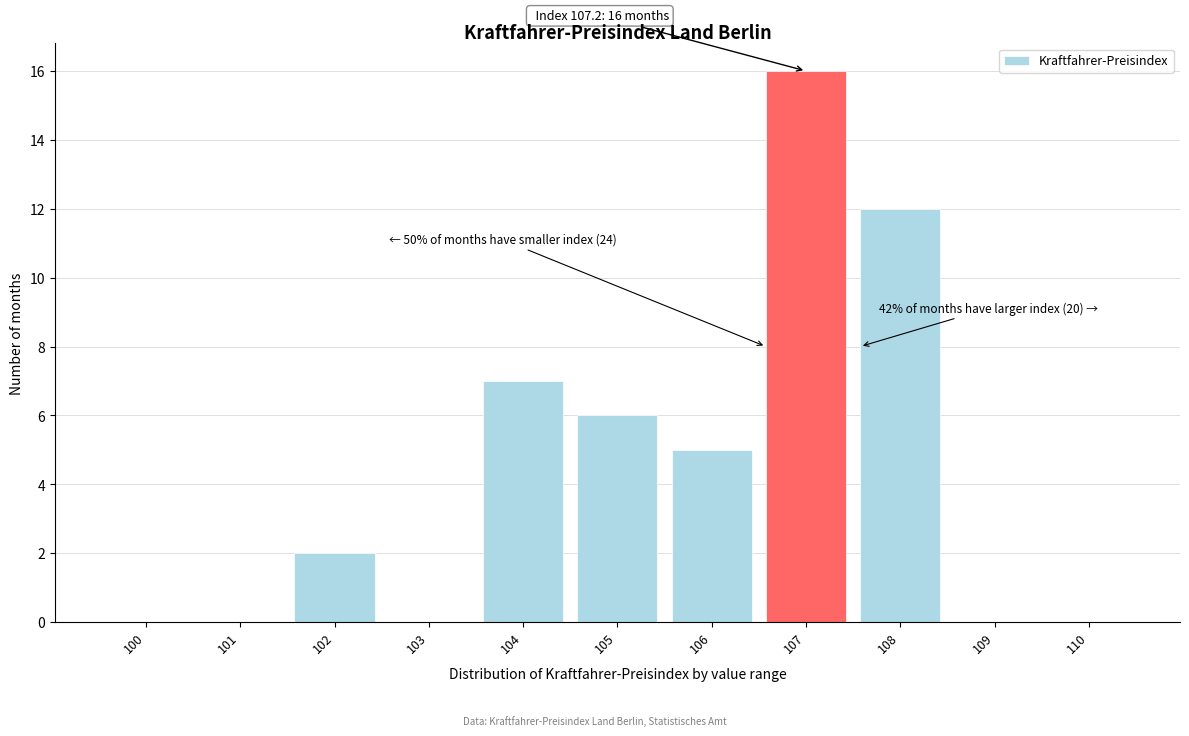

Reading left to right, extract all data points from this chart.

100=0	101=0	102=2	103=0	104=7	105=6	106=5	107=16	108=12	109=0	110=0